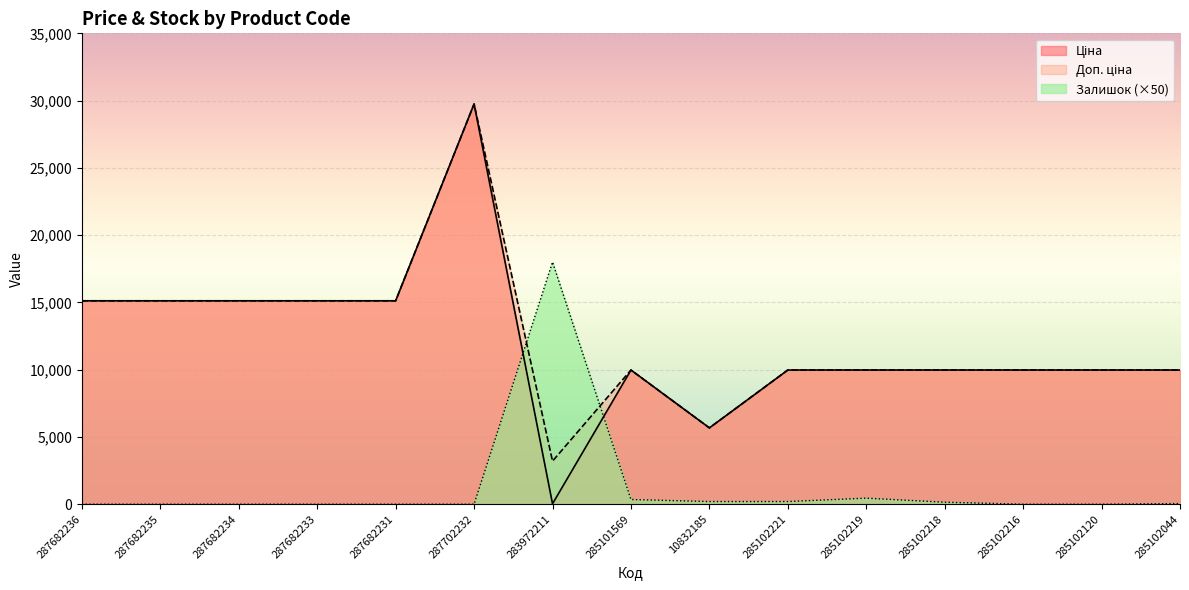

What is the difference between the second highest and second lowest values in the Доп. ціна series?

9446.2